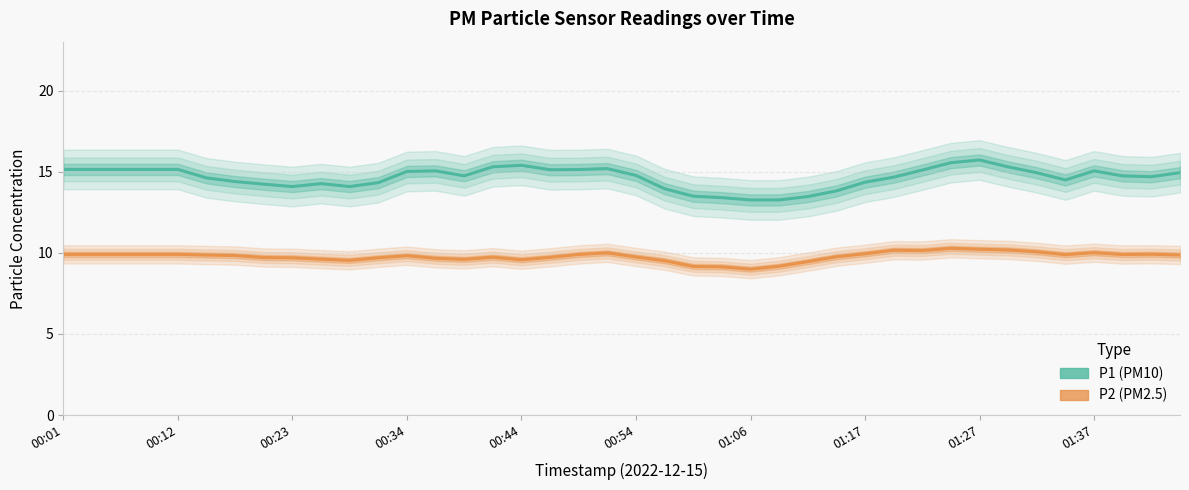

Is this an area chart (filled region under the line)?

No